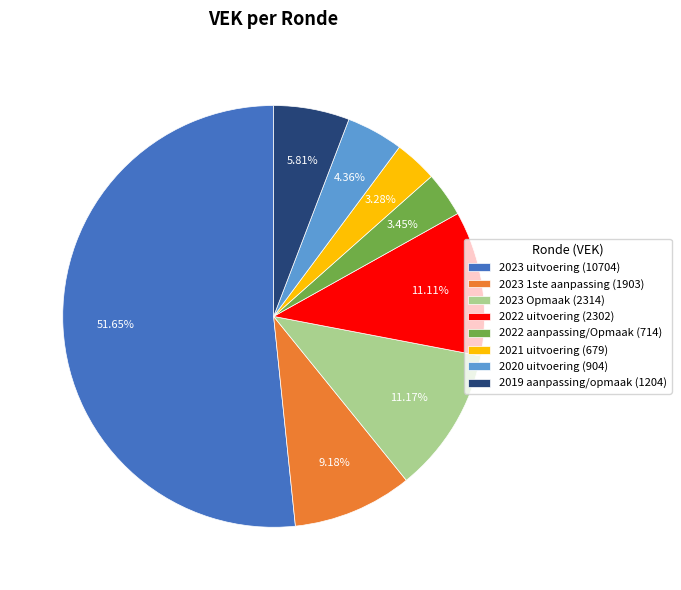

Between 2019 aanpassing/opmaak (1204) and 2020 uitvoering (904), which is larger?

2019 aanpassing/opmaak (1204)